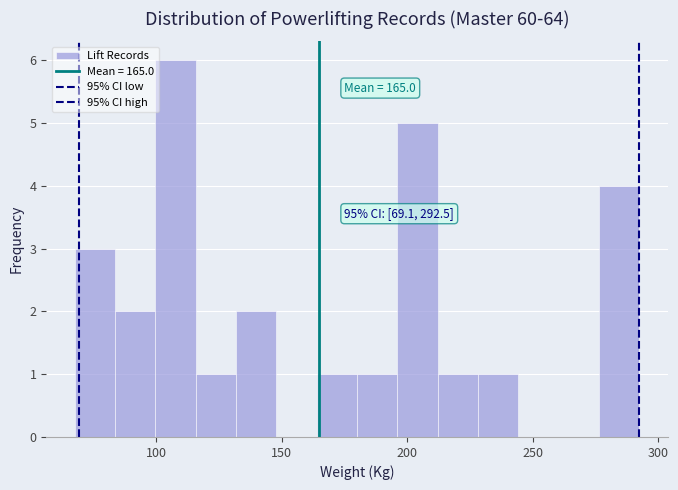

Read against the x-axis, roughly where is the centre of the tallest bar?

110